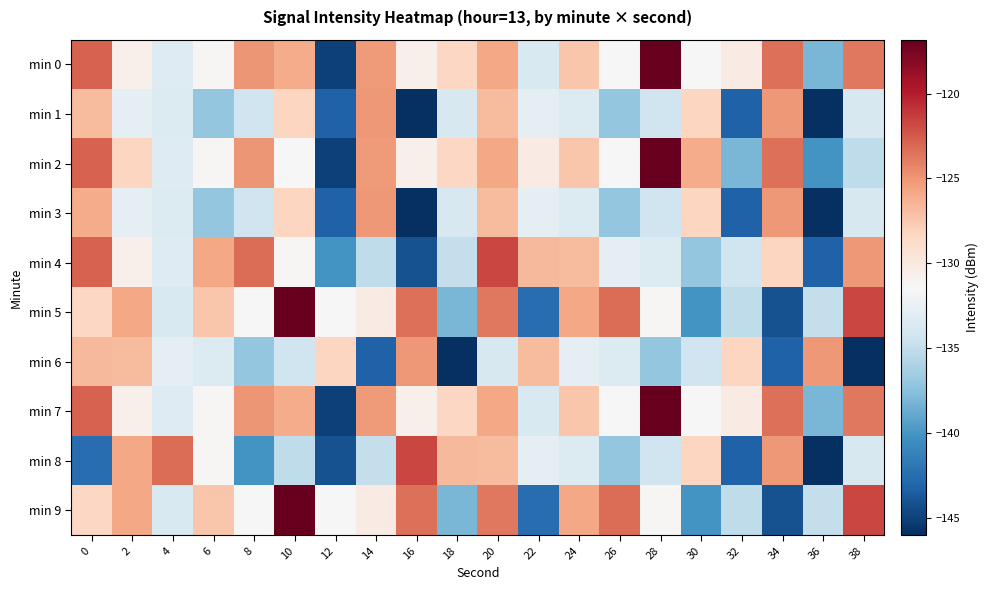

Reading left to right, what are all the values shown in this chart?

min 0: 0=-122.8	2=-130.7	4=-133.3	6=-131.3	8=-125.0	10=-126.0	12=-145.1	14=-125.3	16=-130.6	18=-128.4	20=-125.7	22=-133.7	24=-127.4	26=-131.4	28=-110.4	30=-131.4	32=-130.2	34=-123.4	36=-138.1	38=-123.7
min 1: 0=-126.8	2=-132.7	4=-133.4	6=-137.1	8=-134.3	10=-128.3	12=-143.3	14=-125.1	16=-147.0	18=-133.8	20=-126.8	22=-132.7	24=-133.4	26=-137.1	28=-134.3	30=-128.3	32=-143.3	34=-125.1	36=-147.0	38=-133.8
min 2: 0=-122.8	2=-128.3	4=-133.3	6=-131.3	8=-125.0	10=-131.4	12=-145.1	14=-125.3	16=-130.6	18=-128.4	20=-125.7	22=-130.2	24=-127.4	26=-131.4	28=-110.4	30=-126.0	32=-138.1	34=-123.4	36=-140.1	38=-135.1
min 3: 0=-126.0	2=-132.7	4=-133.4	6=-137.1	8=-134.3	10=-128.3	12=-143.3	14=-125.1	16=-147.0	18=-133.8	20=-126.8	22=-132.7	24=-133.4	26=-137.1	28=-134.3	30=-128.3	32=-143.3	34=-125.1	36=-147.0	38=-133.8
min 4: 0=-122.8	2=-130.7	4=-133.3	6=-125.8	8=-123.3	10=-131.3	12=-140.1	14=-135.1	16=-144.1	18=-134.9	20=-121.7	22=-126.7	24=-126.8	26=-132.7	28=-133.4	30=-137.1	32=-134.3	34=-128.3	36=-143.3	38=-125.1
min 5: 0=-128.4	2=-125.7	4=-133.7	6=-127.4	8=-131.4	10=-110.4	12=-131.4	14=-130.2	16=-123.4	18=-138.1	20=-123.7	22=-142.5	24=-125.8	26=-123.3	28=-131.3	30=-140.1	32=-135.1	34=-144.1	36=-134.9	38=-121.7
min 6: 0=-126.7	2=-126.8	4=-132.7	6=-133.4	8=-137.1	10=-134.3	12=-128.3	14=-143.3	16=-125.1	18=-147.0	20=-133.8	22=-126.8	24=-132.7	26=-133.4	28=-137.1	30=-134.3	32=-128.3	34=-143.3	36=-125.1	38=-147.0
min 7: 0=-122.8	2=-130.7	4=-133.3	6=-131.3	8=-125.0	10=-126.0	12=-145.1	14=-125.3	16=-130.6	18=-128.4	20=-125.7	22=-133.7	24=-127.4	26=-131.4	28=-110.4	30=-131.4	32=-130.2	34=-123.4	36=-138.1	38=-123.7
min 8: 0=-142.5	2=-125.8	4=-123.3	6=-131.3	8=-140.1	10=-135.1	12=-144.1	14=-134.9	16=-121.7	18=-126.7	20=-126.8	22=-132.7	24=-133.4	26=-137.1	28=-134.3	30=-128.3	32=-143.3	34=-125.1	36=-147.0	38=-133.8
min 9: 0=-128.4	2=-125.7	4=-133.7	6=-127.4	8=-131.4	10=-110.4	12=-131.4	14=-130.2	16=-123.4	18=-138.1	20=-123.7	22=-142.5	24=-125.8	26=-123.3	28=-131.3	30=-140.1	32=-135.1	34=-144.1	36=-134.9	38=-121.7